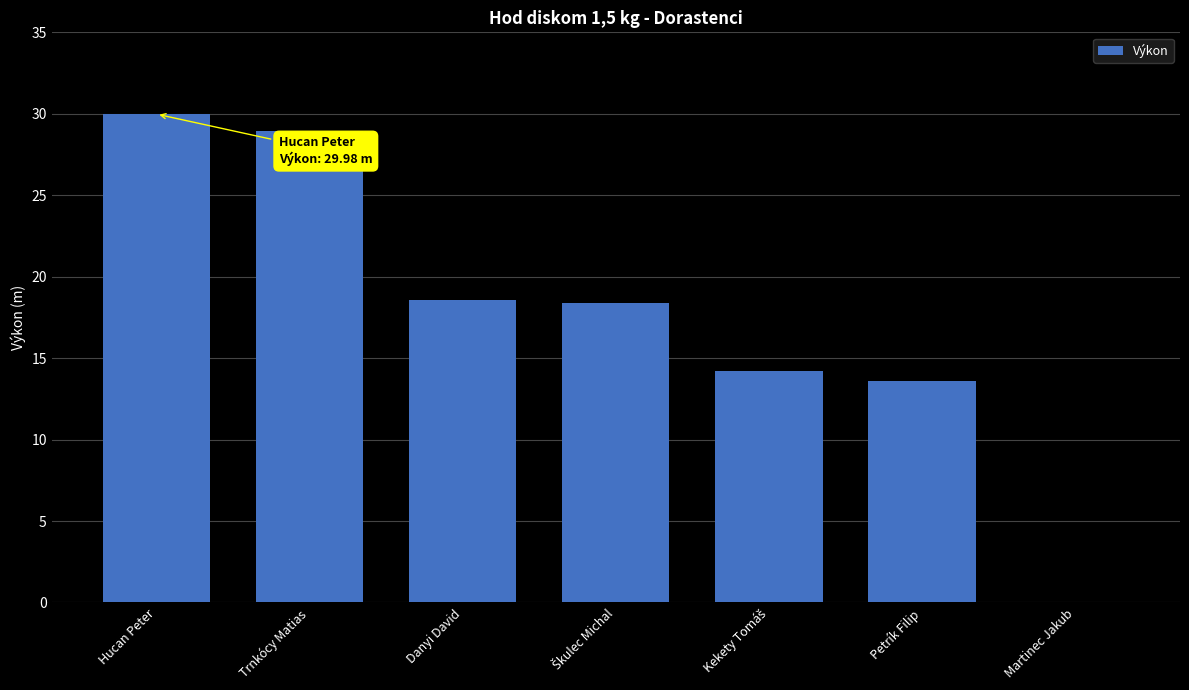

At which label does the data first exceed 18?

Hucan Peter